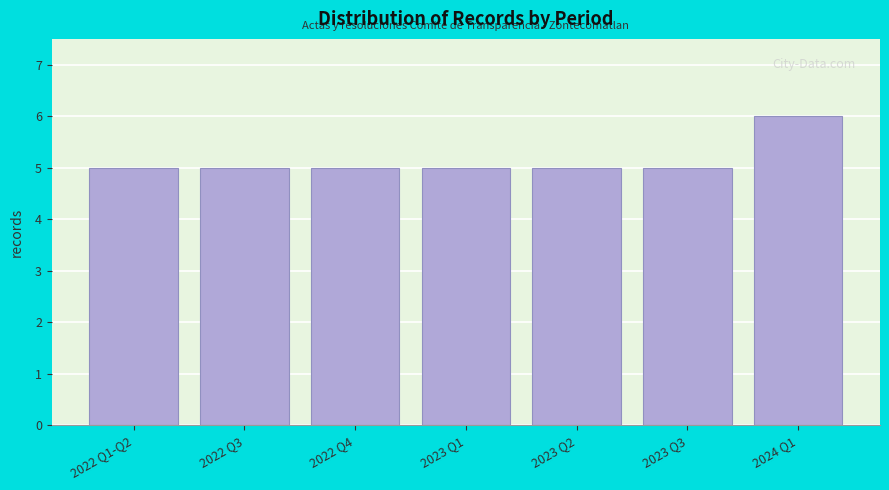

Reading left to right, list all the values displayed in this chart.

2022 Q1-Q2=5	2022 Q3=5	2022 Q4=5	2023 Q1=5	2023 Q2=5	2023 Q3=5	2024 Q1=6